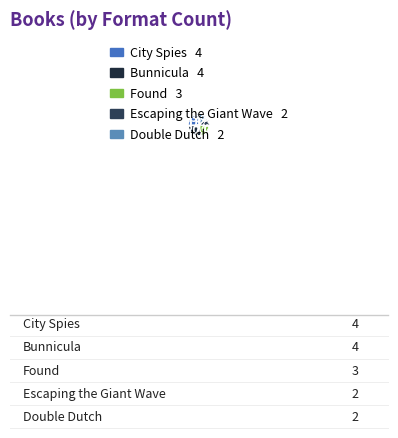

What is the ratio of the value at Found to the value at Escaping the Giant Wave?

1.5